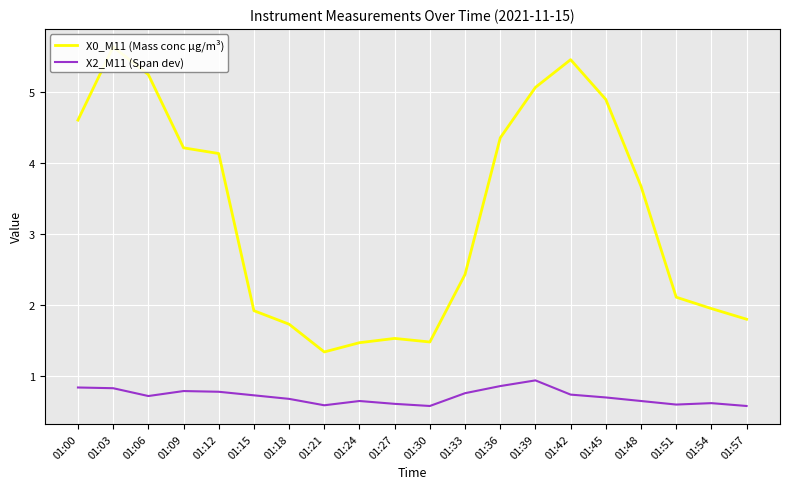

Is it true that X0_M11 (Mass conc μg/m³) equals 1.5 at 01:24?

True